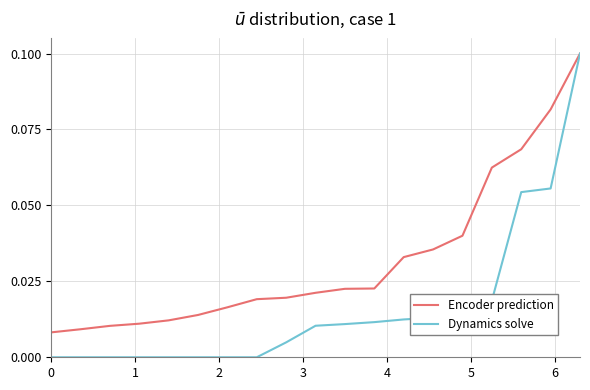

List the series in order of their overall mean, highest first.

Encoder prediction, Dynamics solve